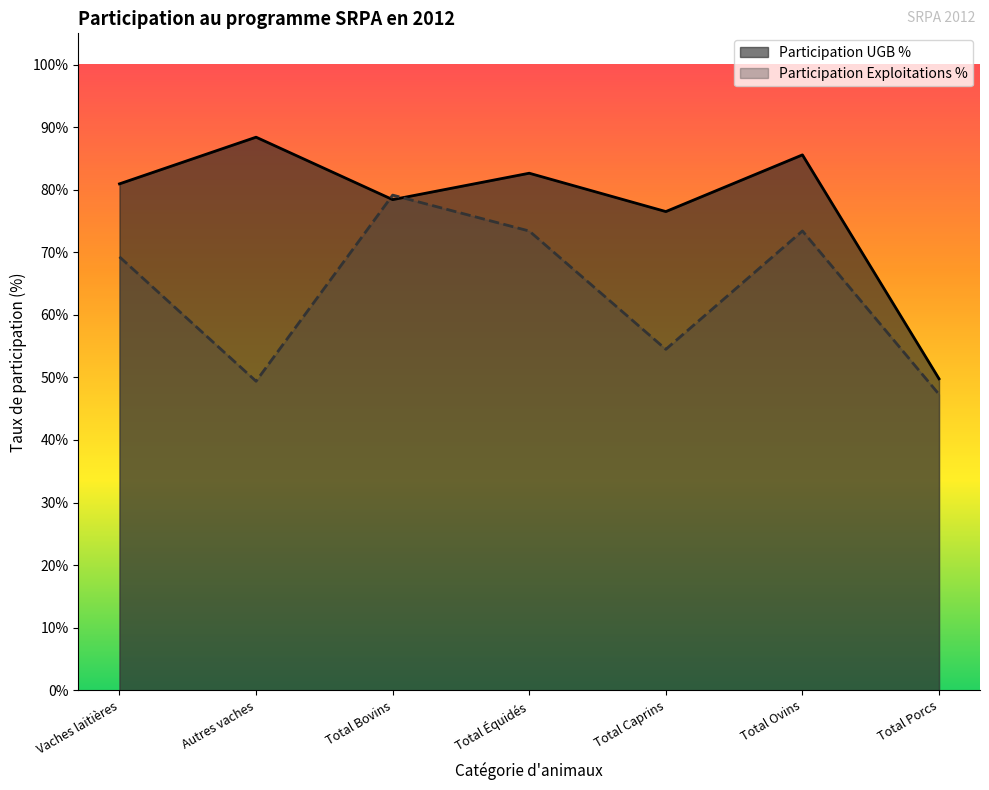

At which category is the sum across all series the highest?

Total Ovins